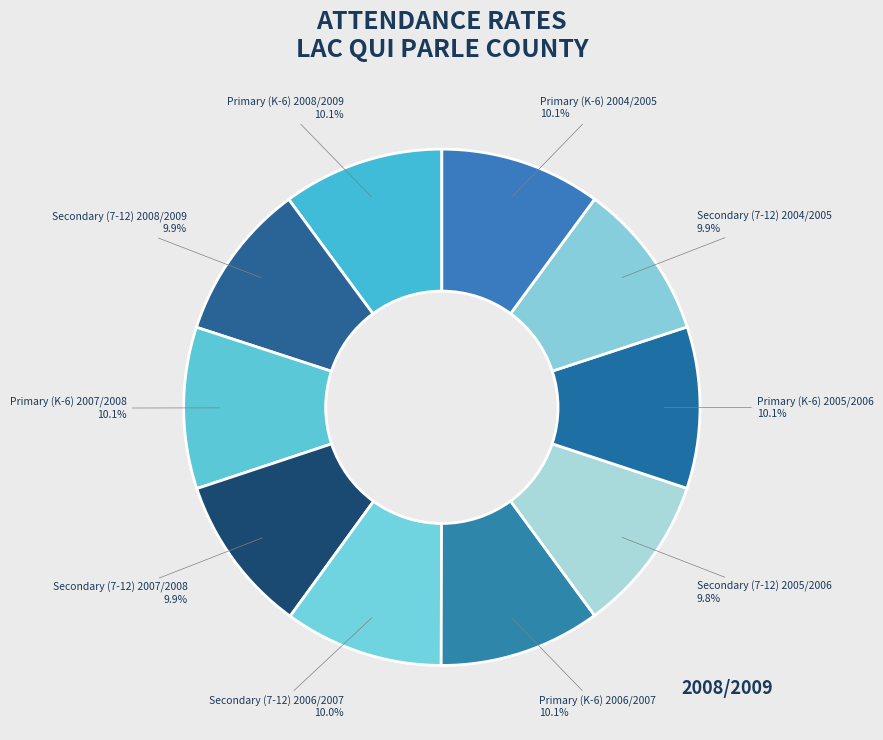

What portion of the pie excludes Primary (K-6) 2008/2009?

89.9%